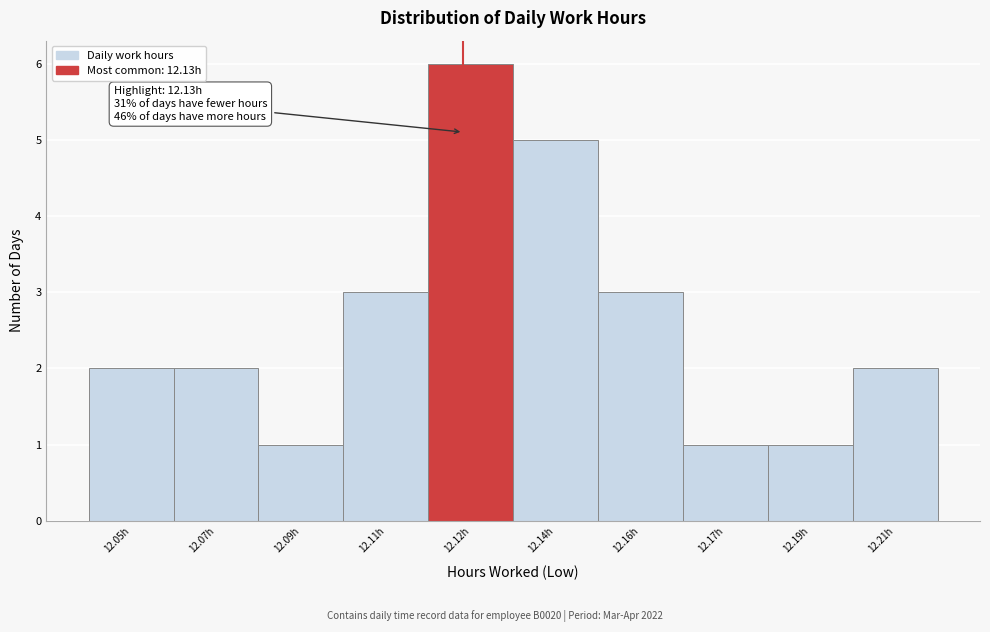

Reading left to right, extract all data points from this chart.

2	2	1	3	6	5	3	1	1	2